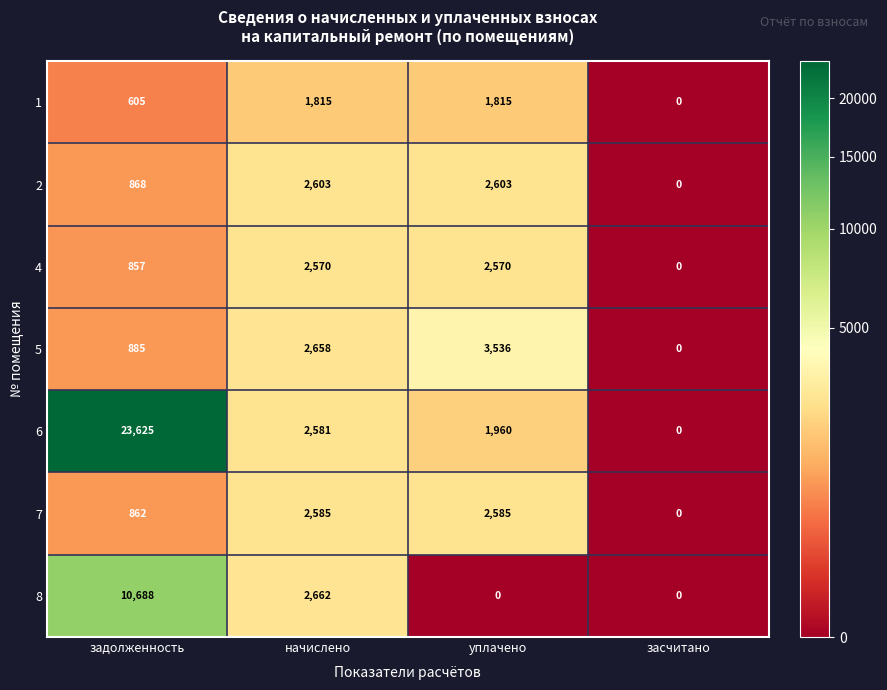

True or false: 6 has a value of 4247 at начислено.

False